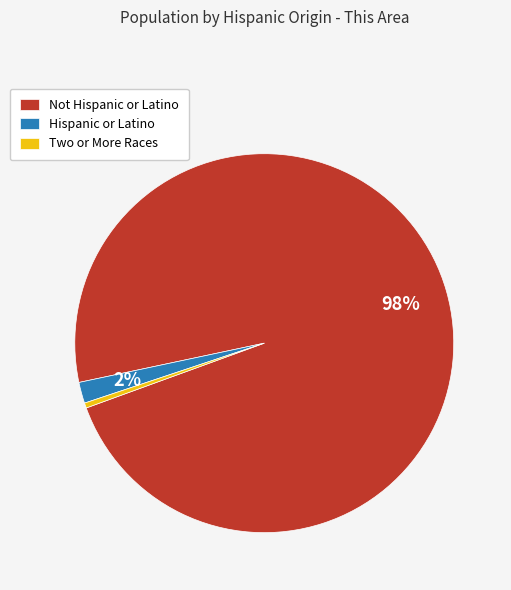

Between Not Hispanic or Latino and Two or More Races, which is larger?

Not Hispanic or Latino